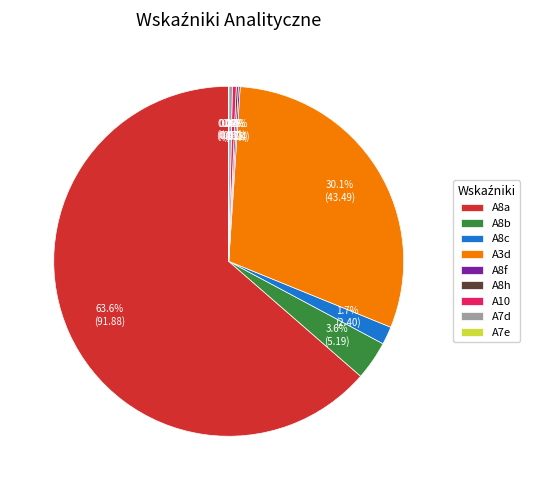

What is the largest slice in the pie chart?

A8a